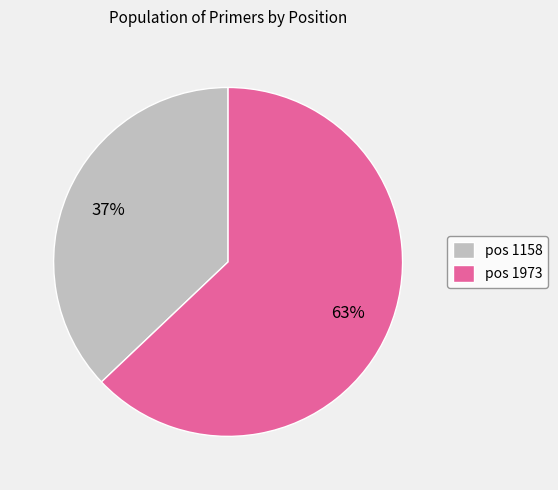

Count the number of slices in the pie.

2